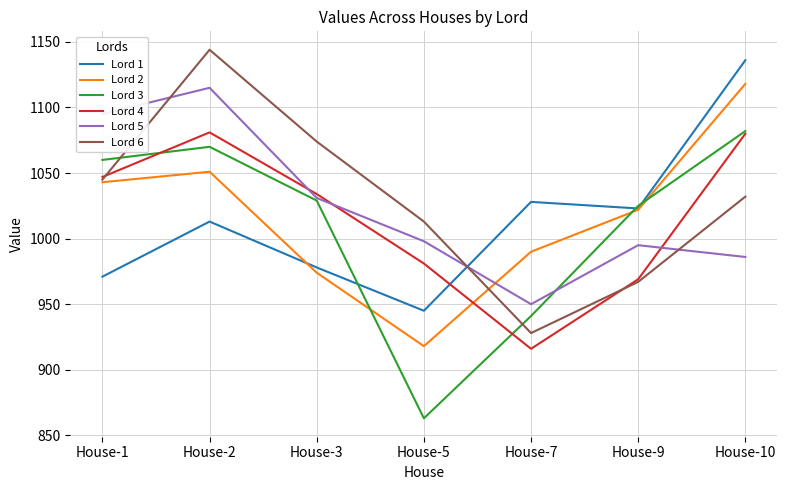

Between House-1 and House-10, which series saw the biggest shift?

Lord 1